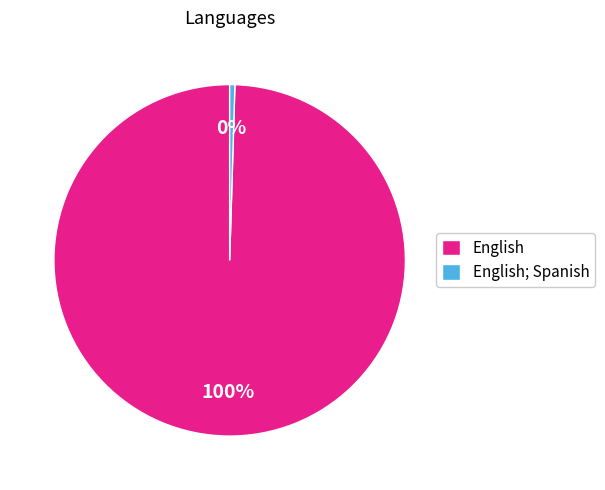

Is it true that English; Spanish is 14% of the pie?

False